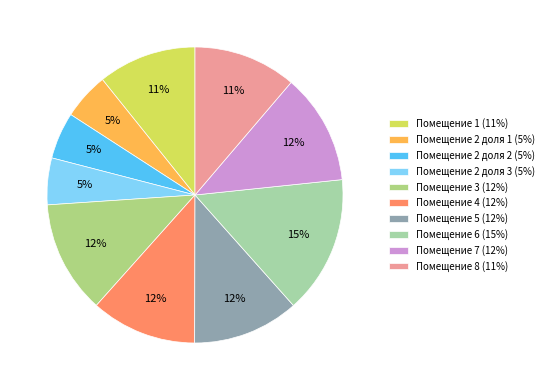

How many segments does this pie chart have?

10